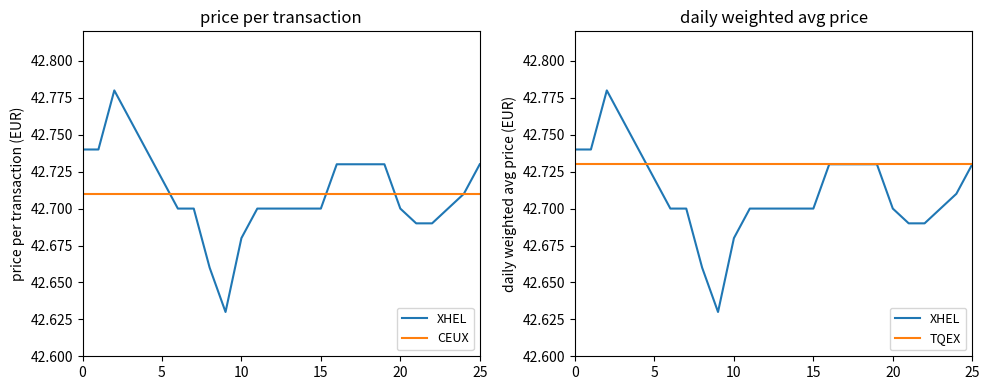

Which has a higher value, 14 or 15?

15